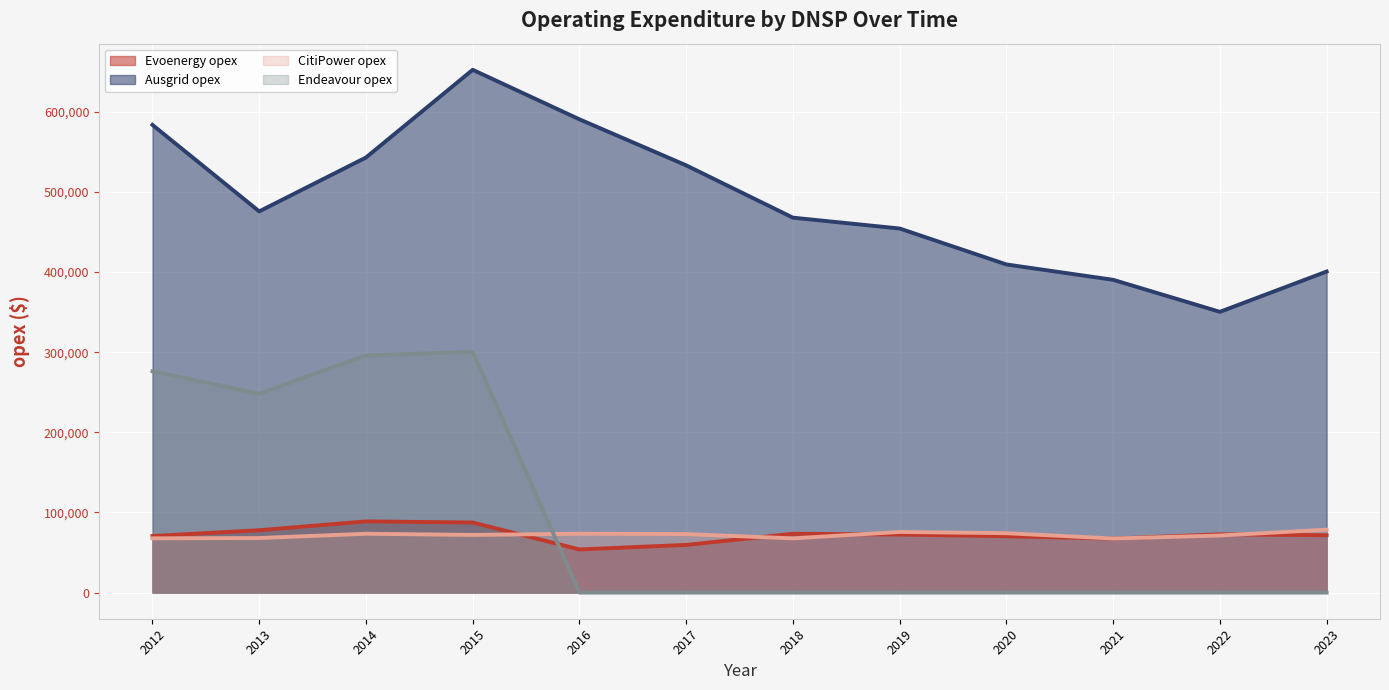

Reading left to right, transcribe all the data shown in this chart.

Evoenergy opex (line): 2012=70608.4	2013=77834.3	2014=88864.6	2015=87478.6	2016=53863.0	2017=59534.8	2018=73427.5	2019=72452.6	2020=70362.9	2021=67400.8	2022=72745.3	2023=71601.6
Ausgrid opex (line): 2012=583745.2	2013=475807.8	2014=543068.6	2015=652527.5	2016=590738.9	2017=533275.7	2018=467980.3	2019=454424.7	2020=409575.5	2021=390387.9	2022=350415.2	2023=400740.3
CitiPower opex (line): 2012=67739.5	2013=68089.1	2014=73440.0	2015=71997.9	2016=73454.0	2017=73056.2	2018=67694.2	2019=75670.1	2020=74131.7	2021=67493.3	2022=71238.0	2023=78551.2
Endeavour opex (line): 2012=276189.1	2013=248232.2	2014=295997.5	2015=300530.0	2016=0.0	2017=0.0	2018=0.0	2019=0.0	2020=0.0	2021=0.0	2022=0.0	2023=0.0